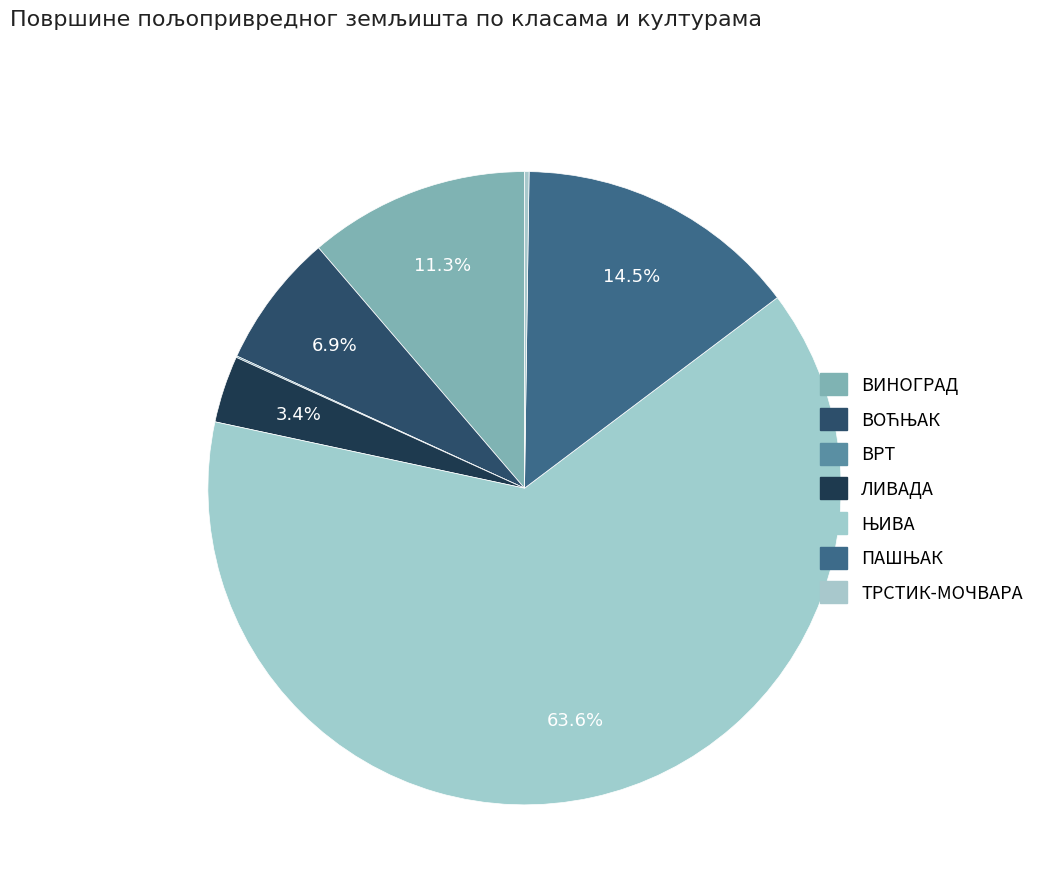

To the nearest percent, what is the combined percentage of ЛИВАДА and ПАШЊАК?

18%